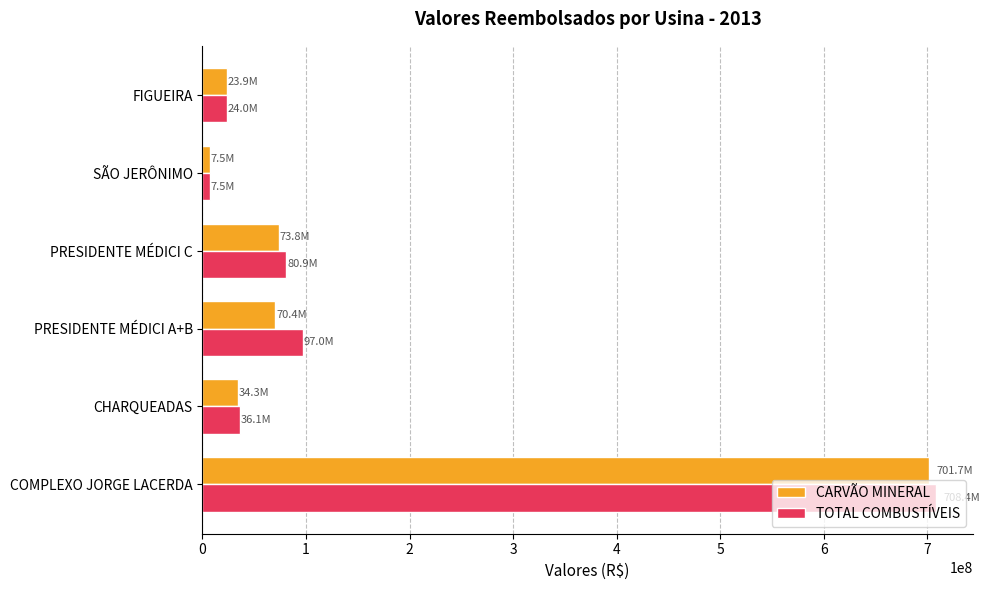

At how many categories does at least one series exceed 75340415?

3